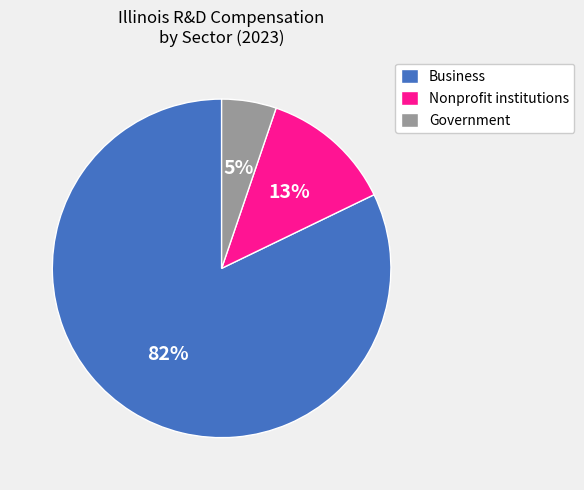

To the nearest percent, what is the difference between the Government and Business slice percentages?

77%